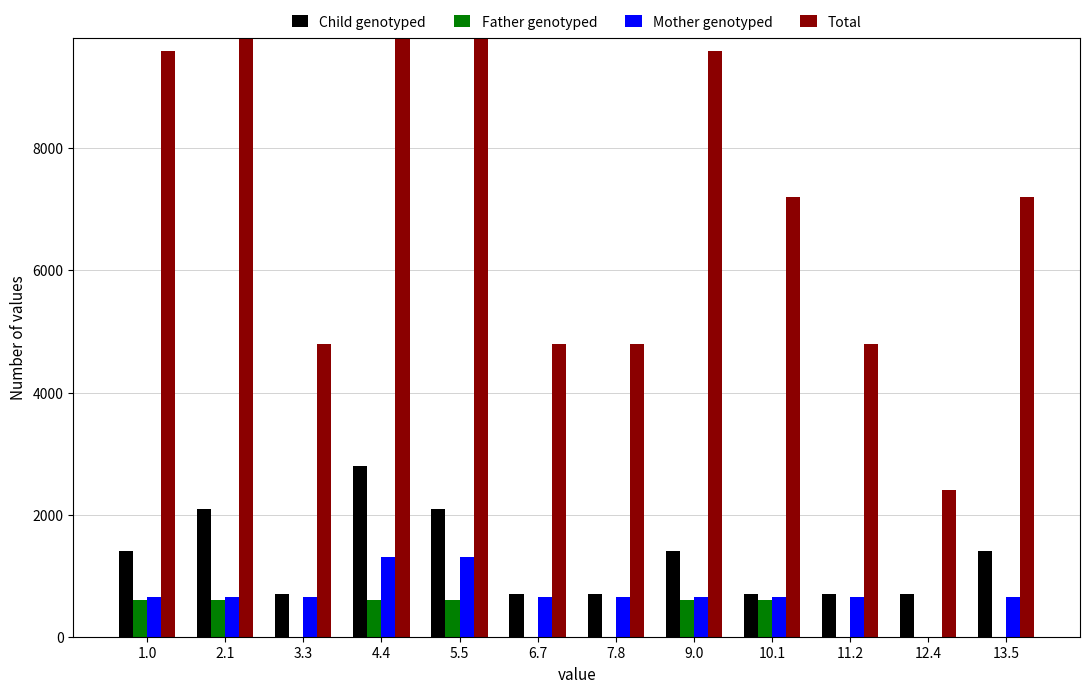

What is the total value across all series at 7.8?

6150